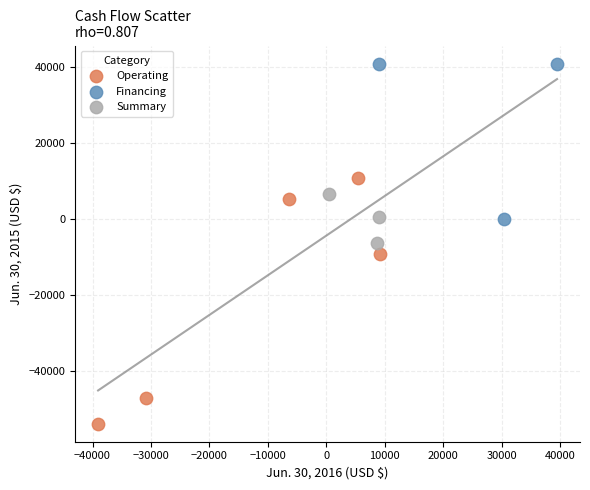

What are all the series names shown in the legend?

Operating, Financing, Summary